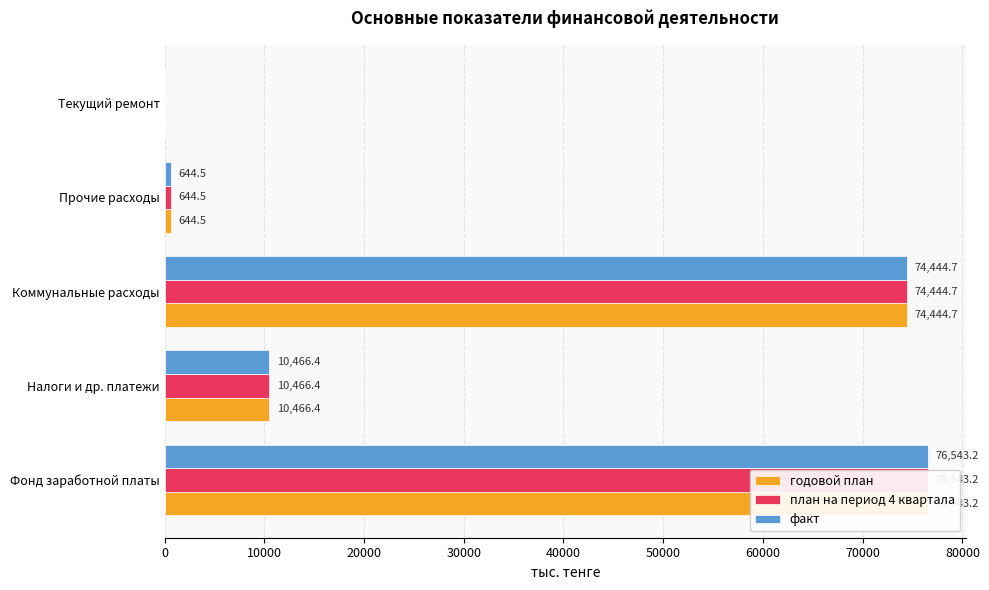

Which series has the largest range (max minus min)?

годовой план